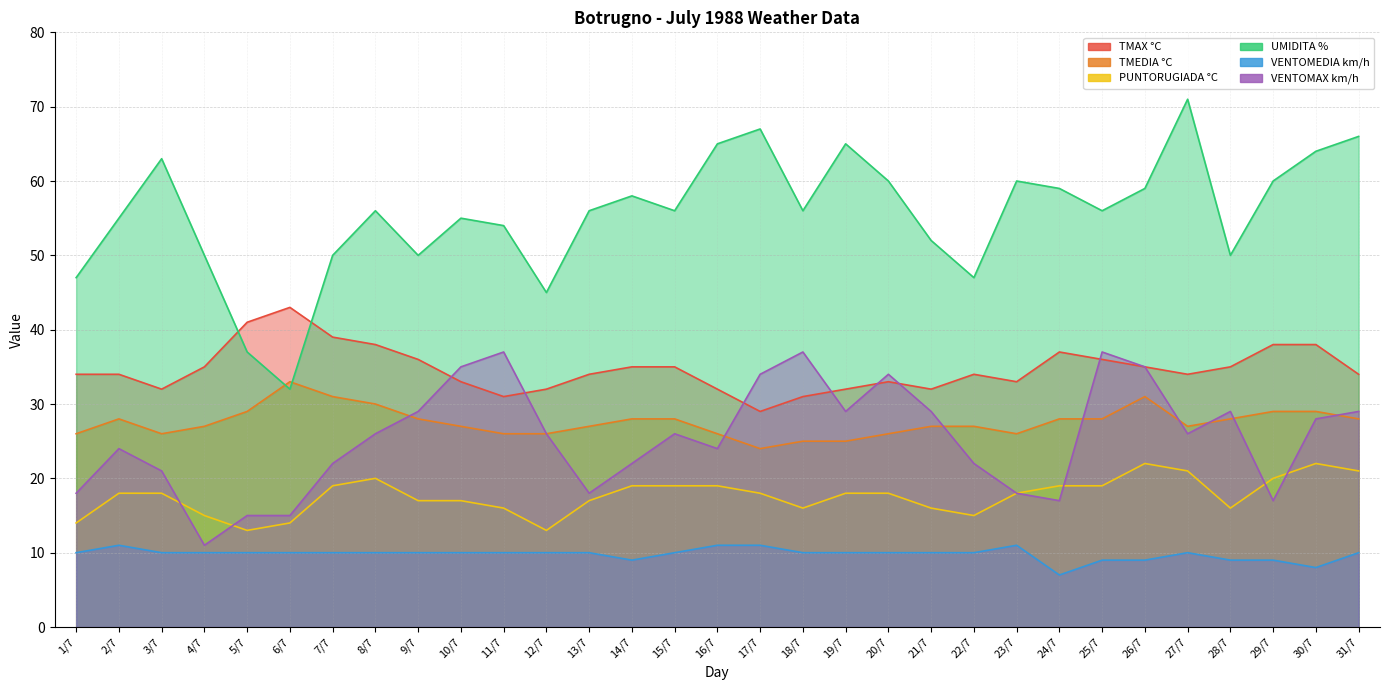

True or false: UMIDITA % and PUNTORUGIADA °C cross at least once.

False